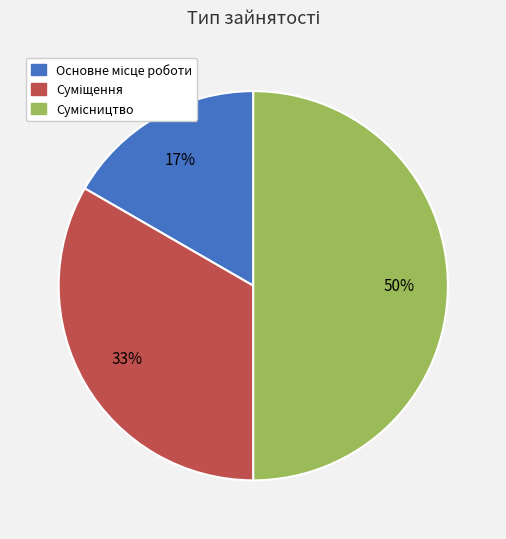

To the nearest percent, what is the average slice percentage?

33%